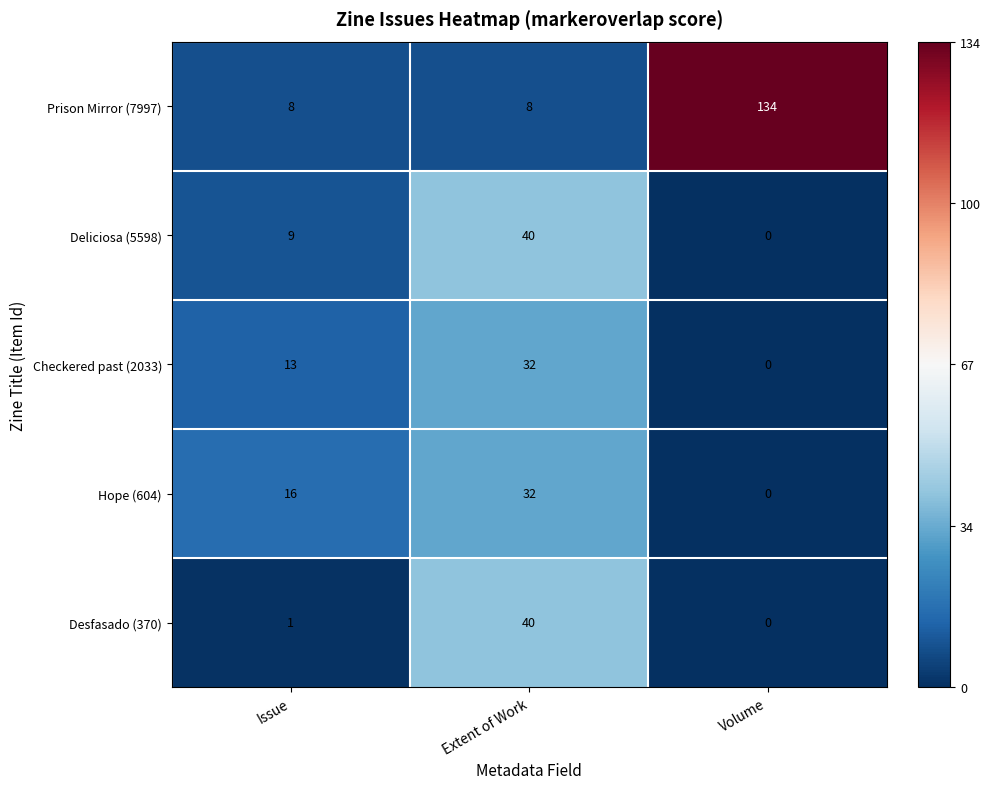

At which category is the sum across all series the highest?

Extent of Work